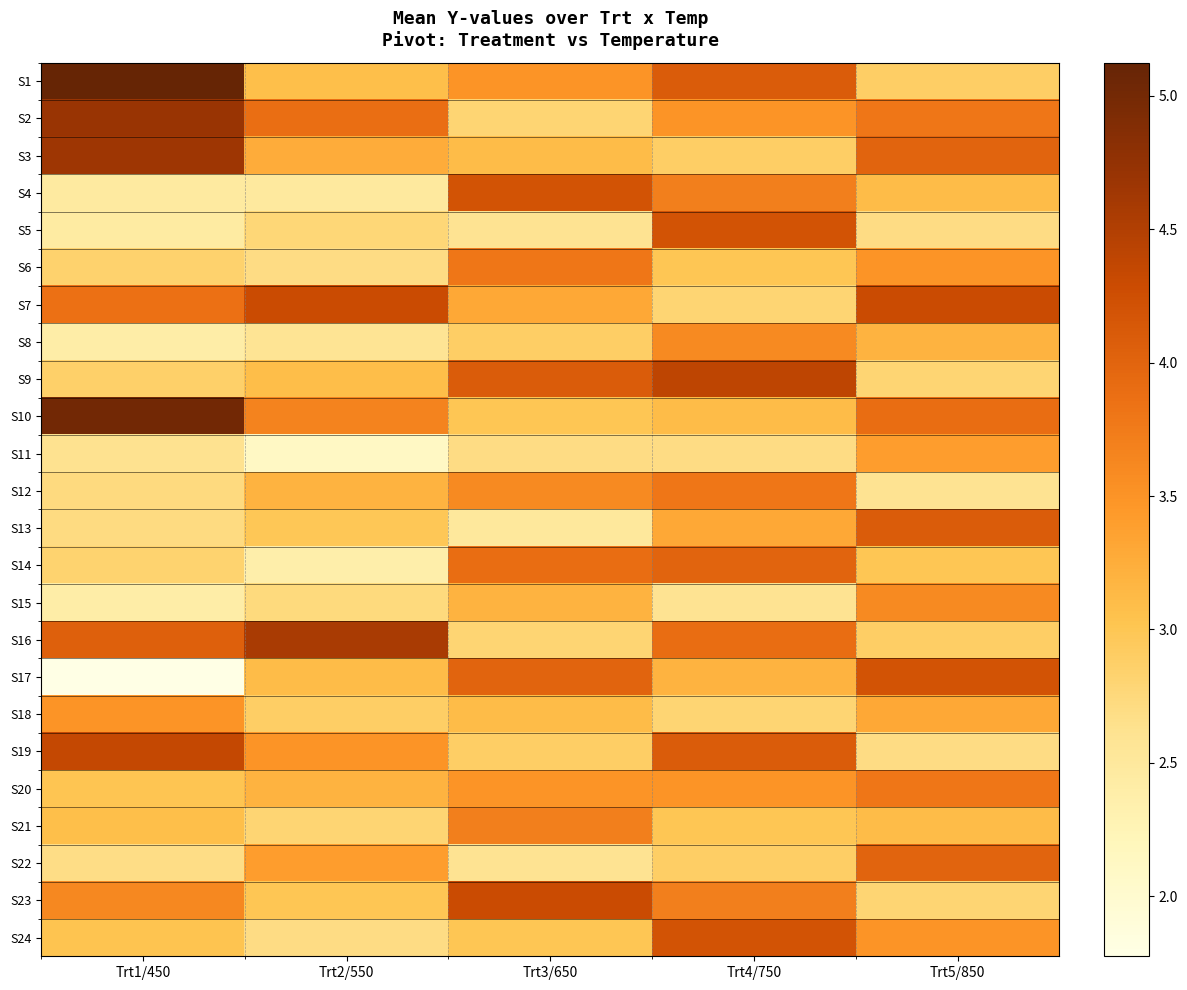

Reading left to right, transcribe all the data shown in this chart.

S1: Trt1/450=5.1	Trt2/550=3.1	Trt3/650=3.5	Trt4/750=4.1	Trt5/850=2.9
S2: Trt1/450=4.7	Trt2/550=3.9	Trt3/650=2.8	Trt4/750=3.5	Trt5/850=3.8
S3: Trt1/450=4.7	Trt2/550=3.3	Trt3/650=3.1	Trt4/750=2.9	Trt5/850=4.0
S4: Trt1/450=2.5	Trt2/550=2.5	Trt3/650=4.2	Trt4/750=3.7	Trt5/850=3.1
S5: Trt1/450=2.4	Trt2/550=2.8	Trt3/650=2.6	Trt4/750=4.2	Trt5/850=2.7
S6: Trt1/450=2.8	Trt2/550=2.7	Trt3/650=3.8	Trt4/750=3.0	Trt5/850=3.5
S7: Trt1/450=3.9	Trt2/550=4.3	Trt3/650=3.3	Trt4/750=2.8	Trt5/850=4.3
S8: Trt1/450=2.4	Trt2/550=2.6	Trt3/650=2.9	Trt4/750=3.6	Trt5/850=3.2
S9: Trt1/450=2.9	Trt2/550=3.1	Trt3/650=4.1	Trt4/750=4.4	Trt5/850=2.8
S10: Trt1/450=5.0	Trt2/550=3.7	Trt3/650=3.0	Trt4/750=3.1	Trt5/850=3.9
S11: Trt1/450=2.6	Trt2/550=2.1	Trt3/650=2.7	Trt4/750=2.7	Trt5/850=3.4
S12: Trt1/450=2.7	Trt2/550=3.2	Trt3/650=3.6	Trt4/750=3.8	Trt5/850=2.6
S13: Trt1/450=2.7	Trt2/550=3.0	Trt3/650=2.5	Trt4/750=3.3	Trt5/850=4.1
S14: Trt1/450=2.8	Trt2/550=2.4	Trt3/650=3.9	Trt4/750=4.0	Trt5/850=3.0
S15: Trt1/450=2.4	Trt2/550=2.7	Trt3/650=3.2	Trt4/750=2.6	Trt5/850=3.6
S16: Trt1/450=4.0	Trt2/550=4.6	Trt3/650=2.8	Trt4/750=3.9	Trt5/850=2.9
S17: Trt1/450=1.8	Trt2/550=3.1	Trt3/650=4.0	Trt4/750=3.2	Trt5/850=4.2
S18: Trt1/450=3.5	Trt2/550=2.9	Trt3/650=3.1	Trt4/750=2.8	Trt5/850=3.3
S19: Trt1/450=4.3	Trt2/550=3.5	Trt3/650=2.9	Trt4/750=4.1	Trt5/850=2.7
S20: Trt1/450=3.0	Trt2/550=3.2	Trt3/650=3.5	Trt4/750=3.5	Trt5/850=3.8
S21: Trt1/450=3.1	Trt2/550=2.8	Trt3/650=3.7	Trt4/750=3.0	Trt5/850=3.1
S22: Trt1/450=2.7	Trt2/550=3.4	Trt3/650=2.6	Trt4/750=2.9	Trt5/850=4.0
S23: Trt1/450=3.6	Trt2/550=3.0	Trt3/650=4.3	Trt4/750=3.7	Trt5/850=2.8
S24: Trt1/450=3.0	Trt2/550=2.7	Trt3/650=3.0	Trt4/750=4.2	Trt5/850=3.5